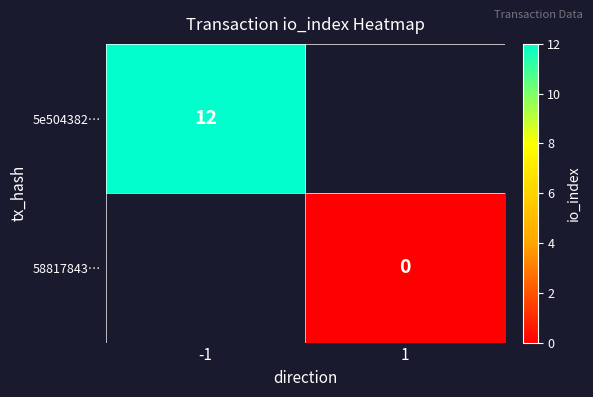

Is it true that 5e504382… equals 12 at -1?

True